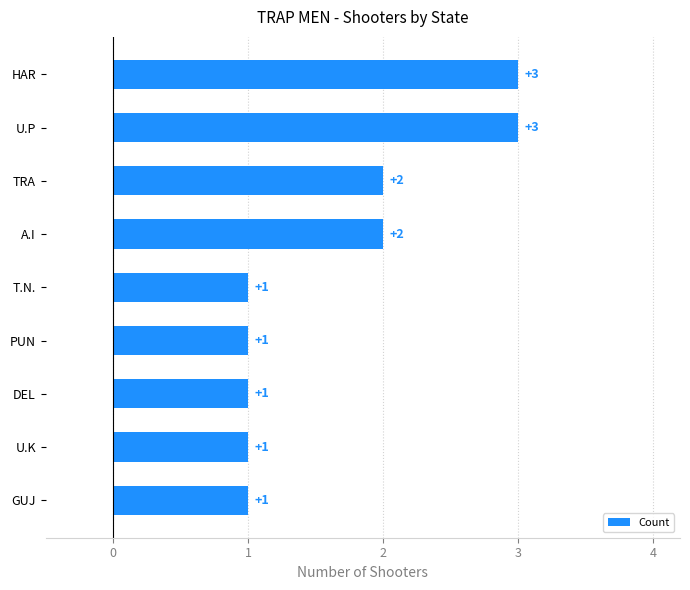

How many values are between 1 and 2?

7